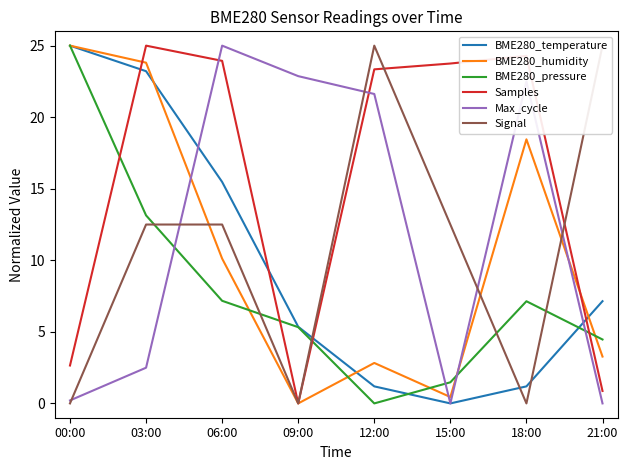

What is the sum of all BME280_temperature values?

78.6